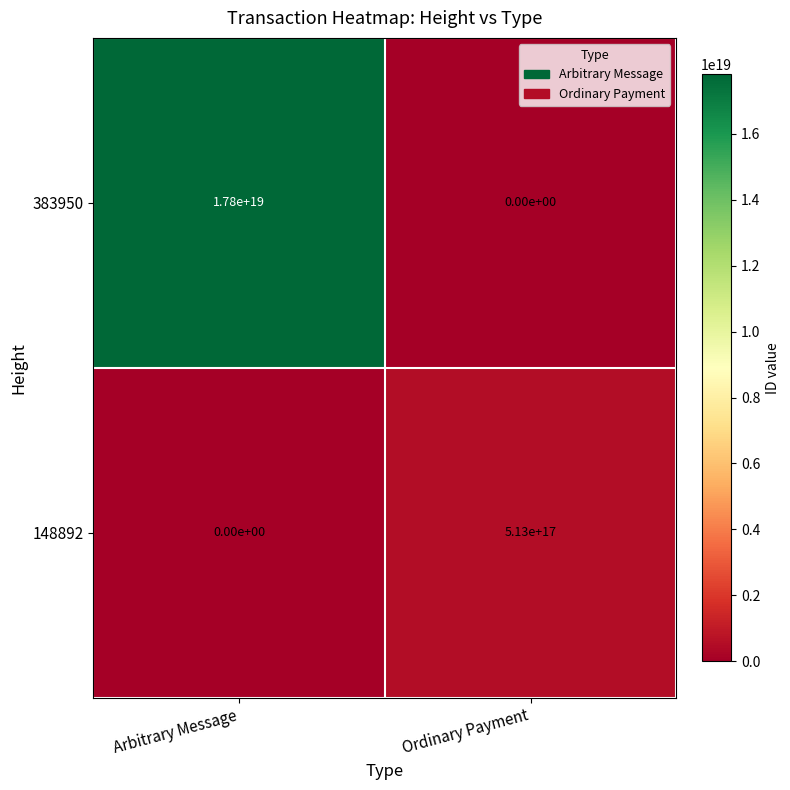

How many data points does each series have?

2